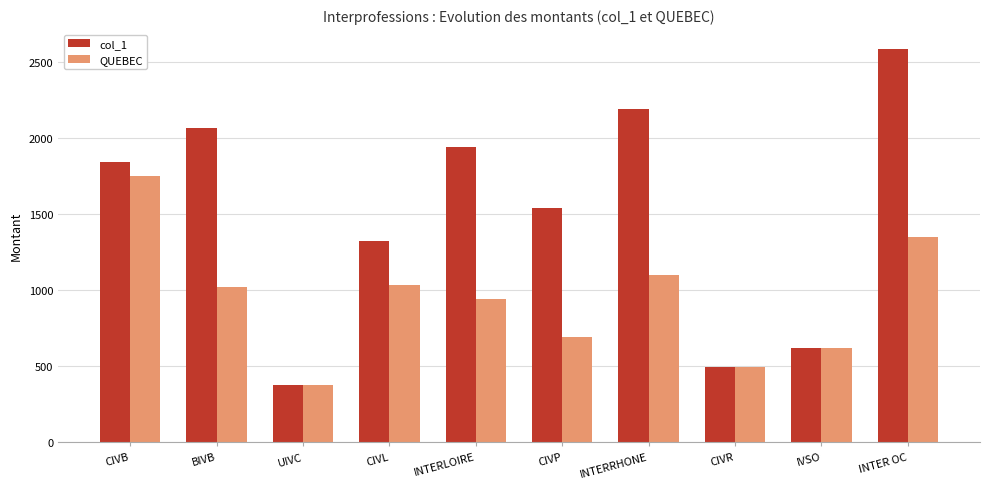

What is the minimum value for QUEBEC?

378.8